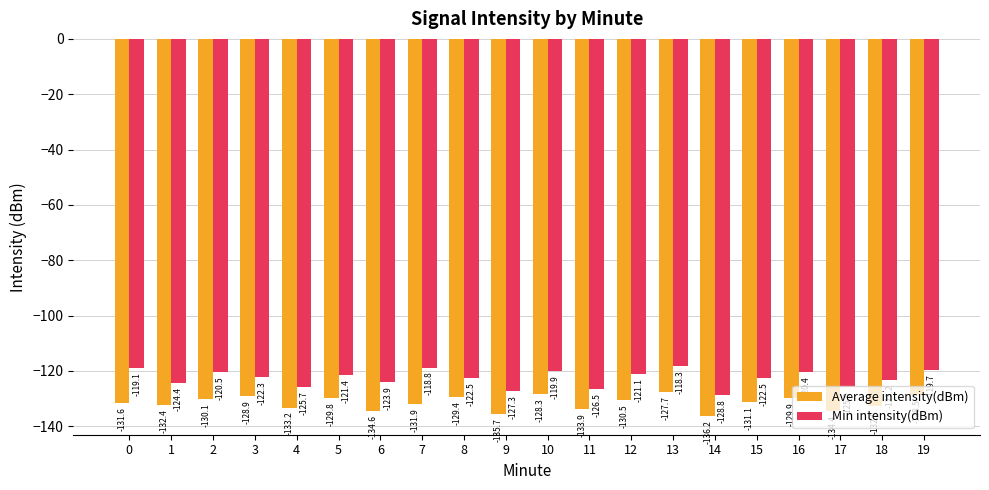

At 1, list the series in order from smallest to largest.

Average intensity(dBm), Min intensity(dBm)